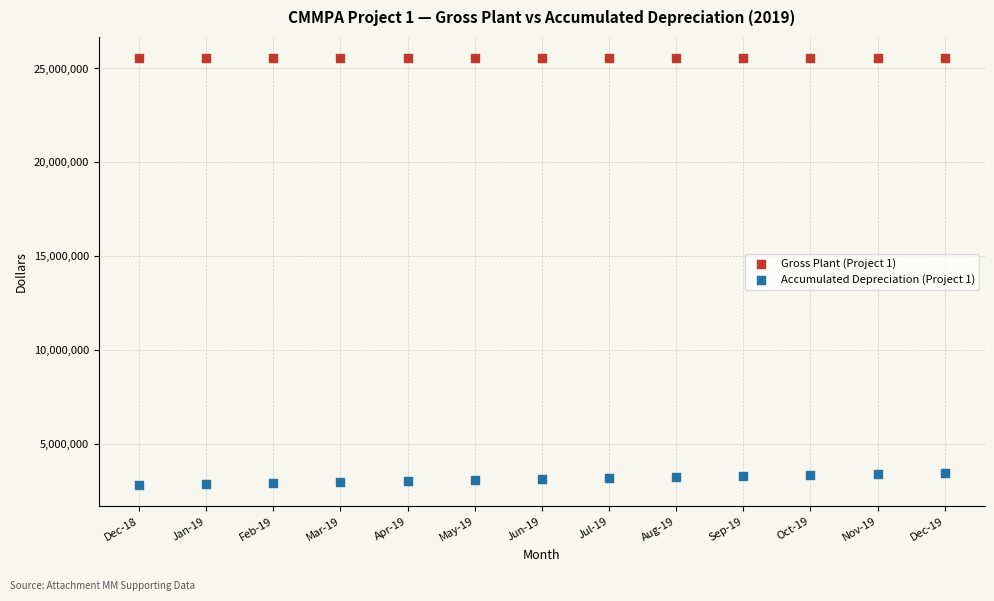

Which series contains the lowest Y value?

Accumulated Depreciation (Project 1)